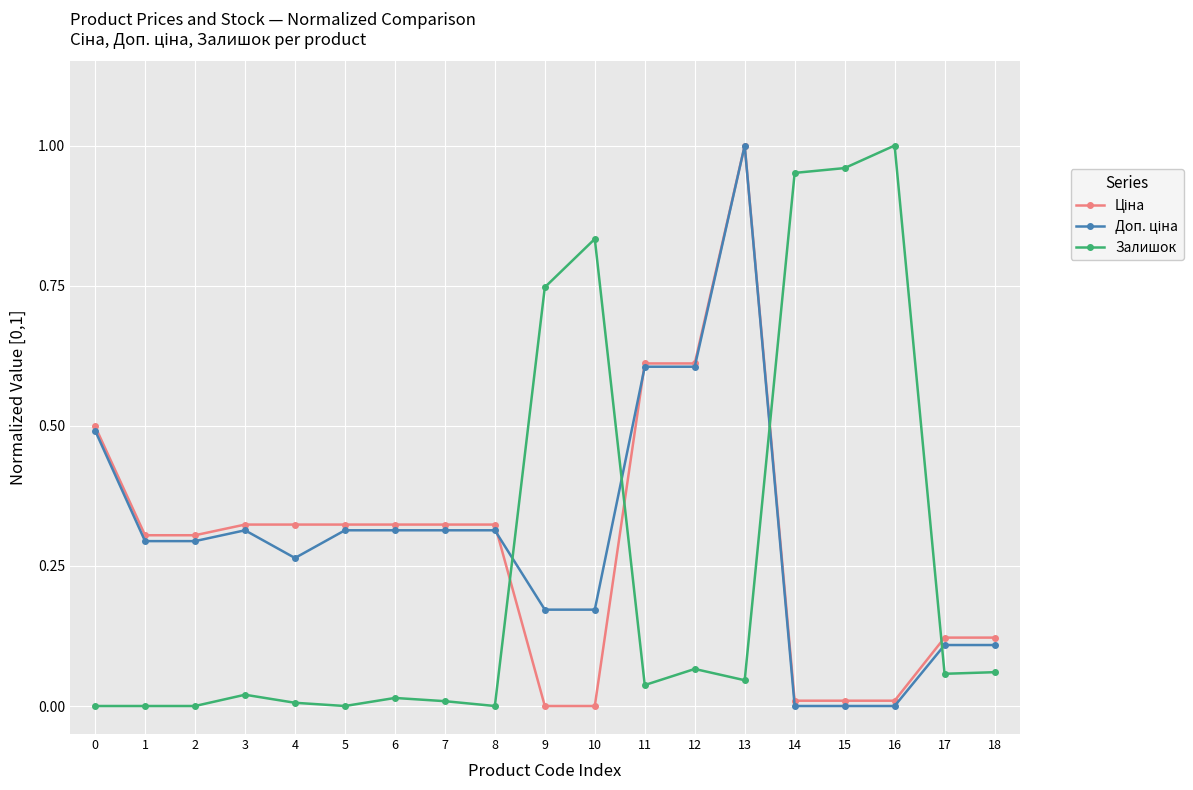

Is it true that Залишок equals 0.4 at 10?

False